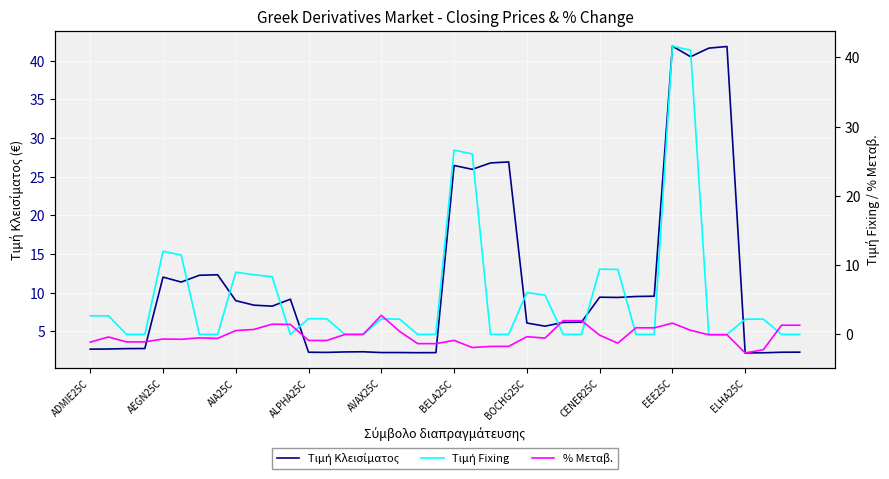

The Τιμή Fixing series shows 6.1 at BOCHG25C. True or false?

True